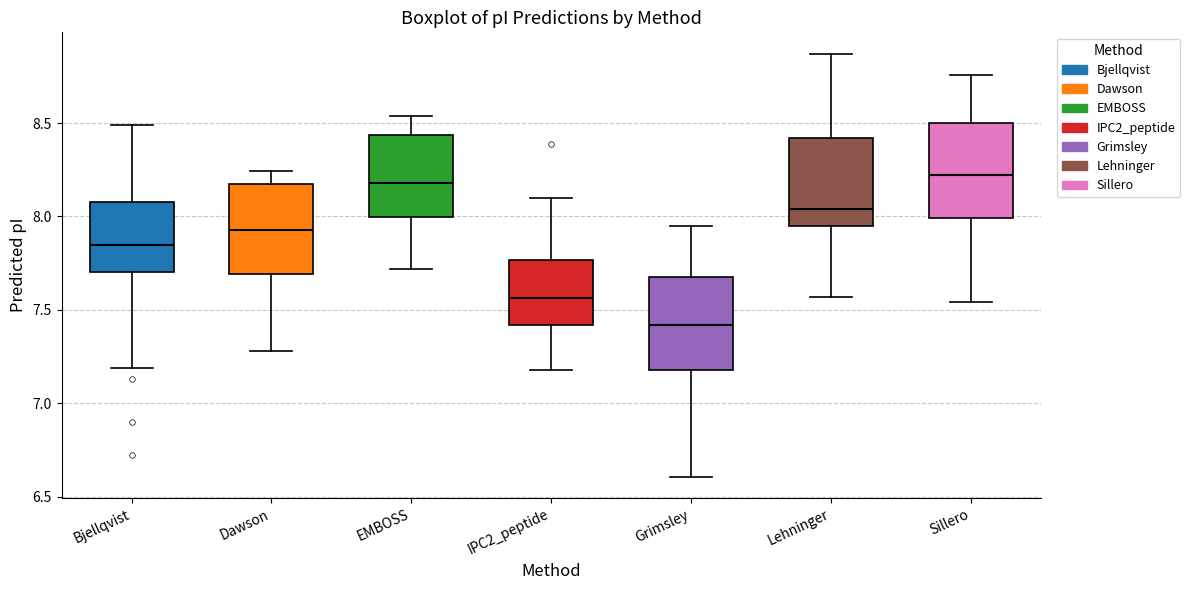

Reading left to right, transcribe this box plot: for each box, give where its median line is, the range the box spans, and where its two whiskers end, as read against the y-axis. The values are not printed on the chart, so give them approximately, as read against the axis.

Bjellqvist: median 7.85, box 7.70 to 8.10, whiskers 7.20 to 8.50
Dawson: median 7.95, box 7.70 to 8.15, whiskers 7.30 to 8.25
EMBOSS: median 8.20, box 8.00 to 8.45, whiskers 7.70 to 8.55
IPC2_peptide: median 7.55, box 7.40 to 7.75, whiskers 7.20 to 8.10
Grimsley: median 7.40, box 7.20 to 7.70, whiskers 6.60 to 7.95
Lehninger: median 8.05, box 7.95 to 8.40, whiskers 7.55 to 8.85
Sillero: median 8.20, box 8.00 to 8.50, whiskers 7.55 to 8.75